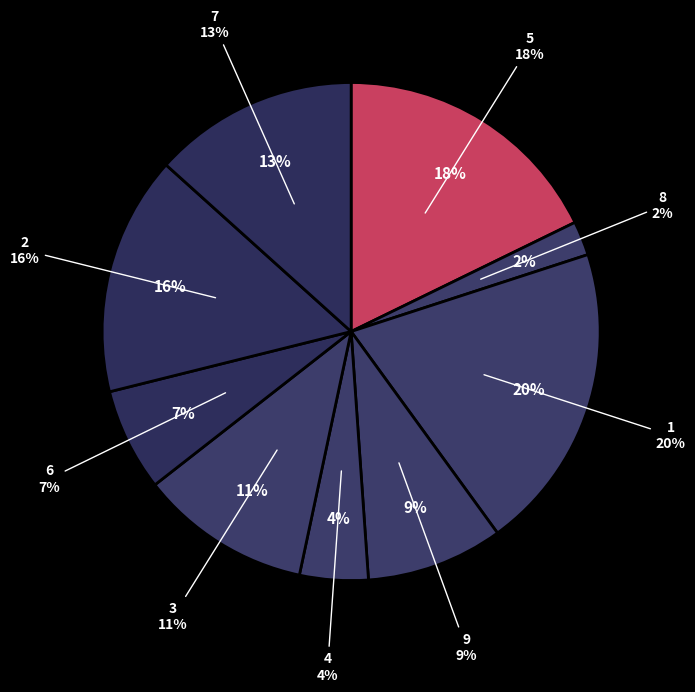

Which category has the biggest portion of the pie?

1